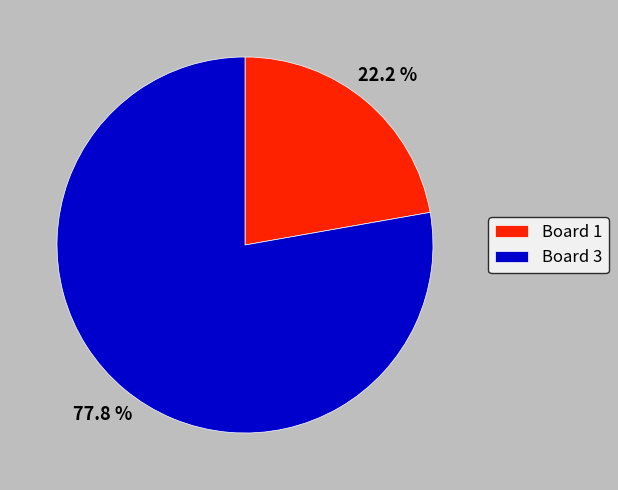

Is it true that Board 1 is 22% of the pie?

True